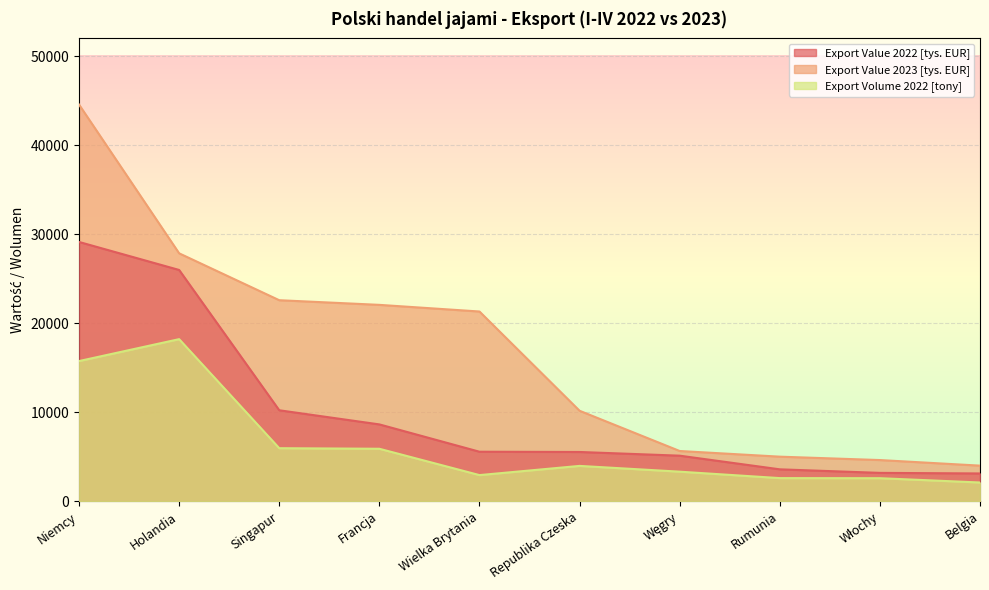

The value of Export Value 2023 [tys. EUR] at Holandia is 15923.3. True or false?

False